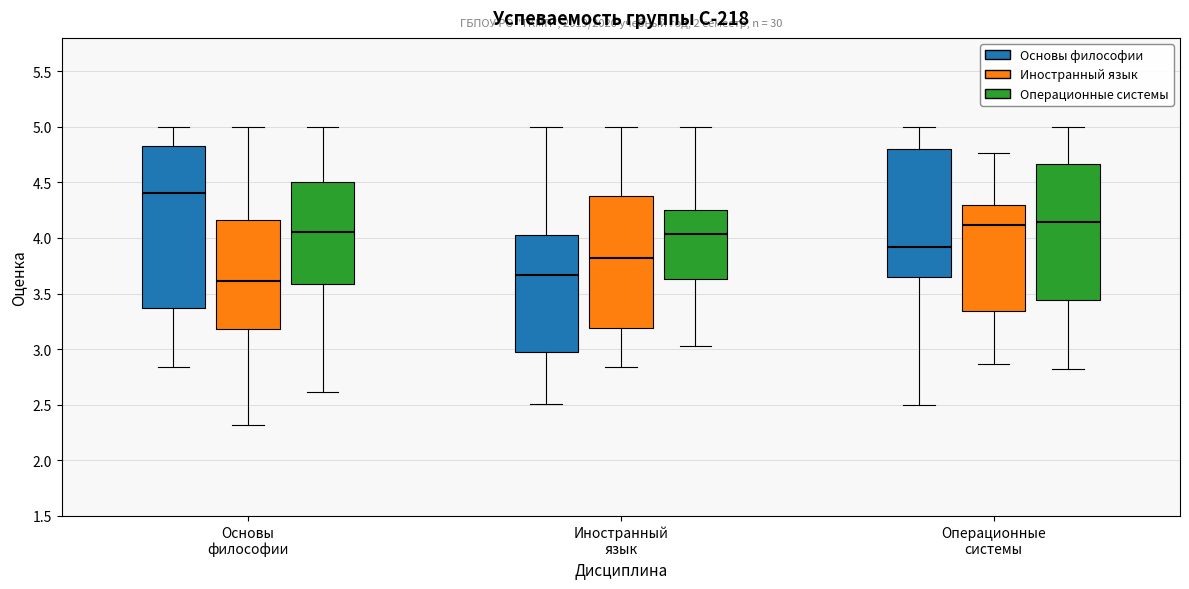

Which box's median line is the lowest?

Основы философии (Иностранный язык)